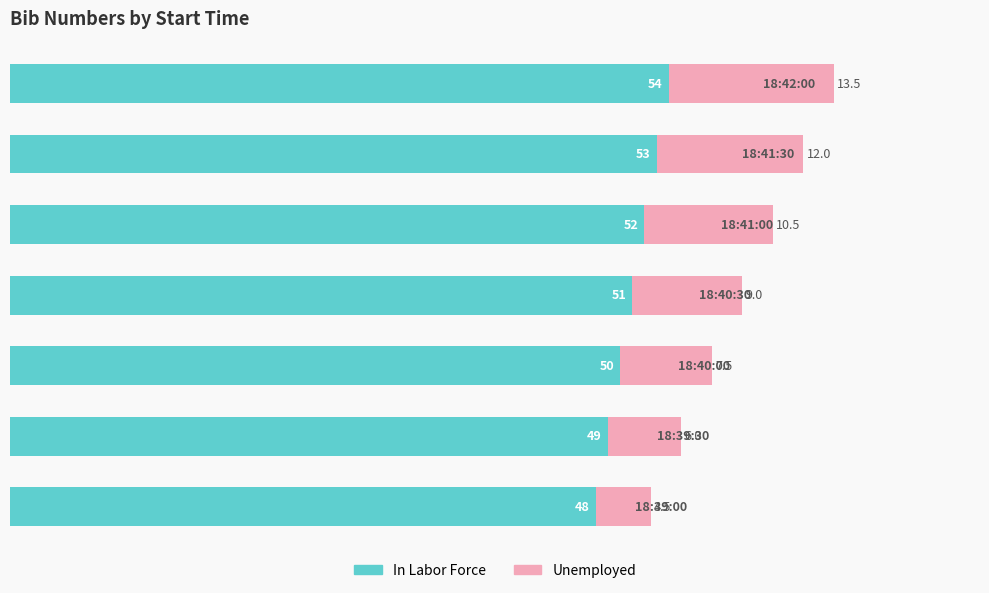

What is the lowest value of the In Labor Force series?

48.0